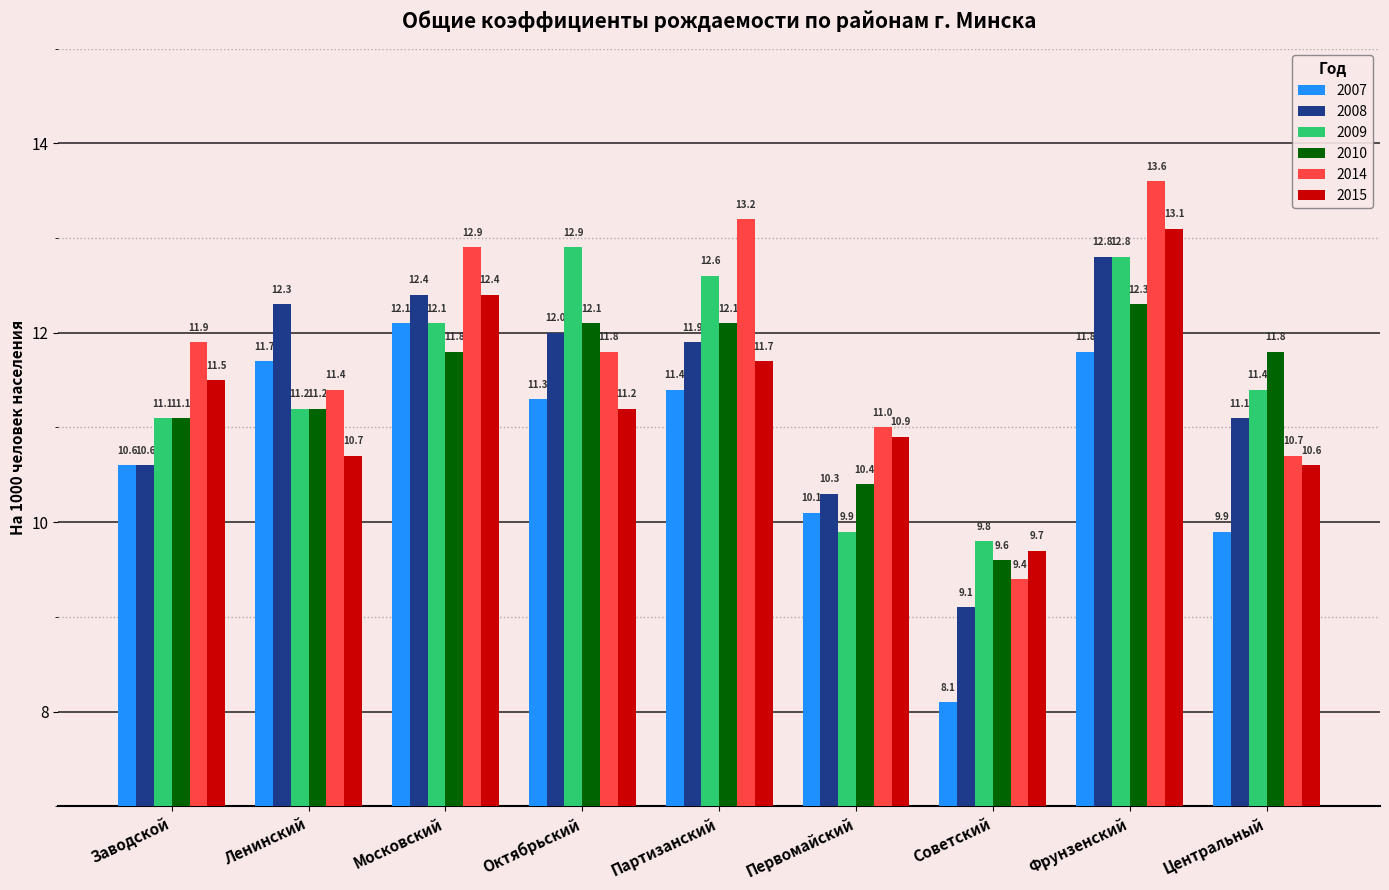

What is the label of the 5th bar from the left?

Партизанский